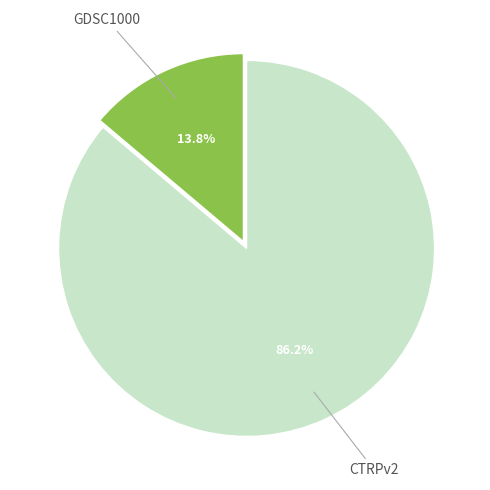

How many segments does this pie chart have?

2